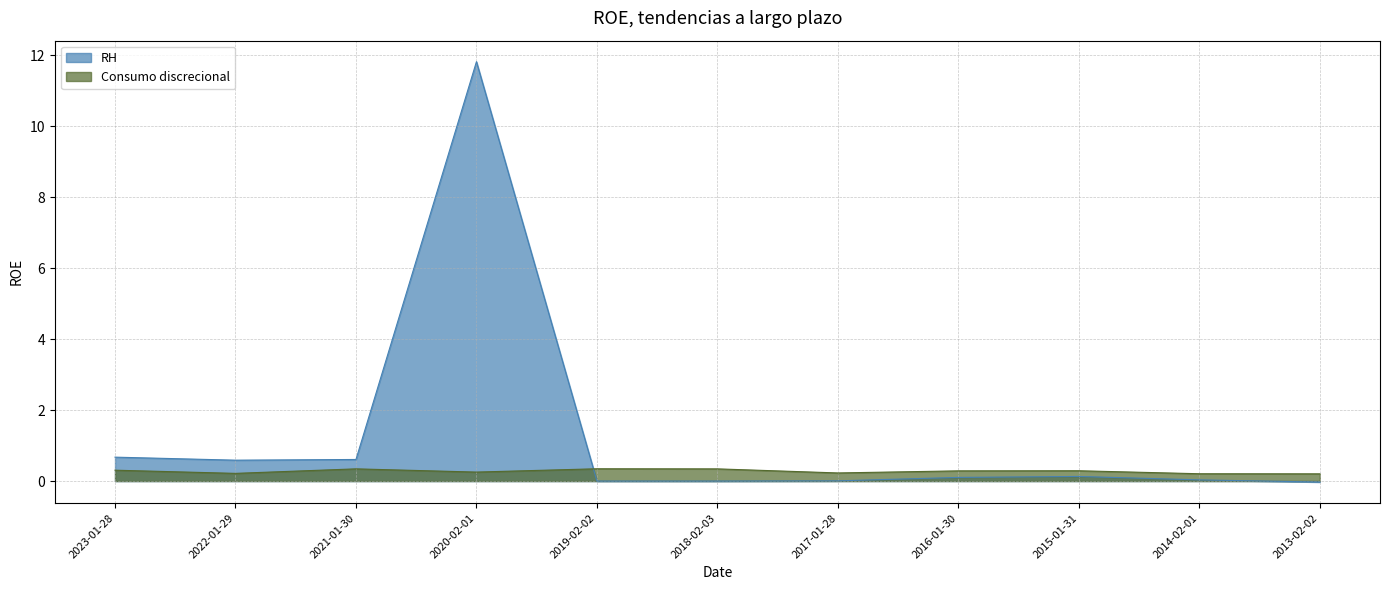

What is the label of the 3rd point from the left?

2021-01-30